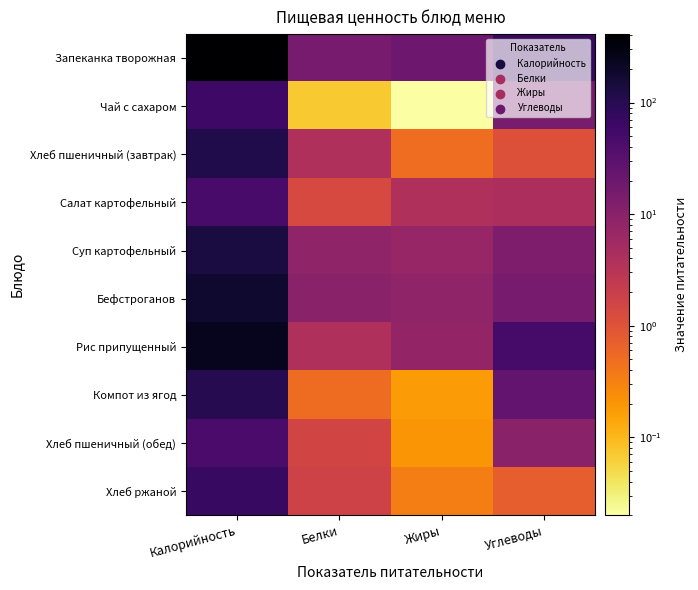

At which category is the sum across all series the highest?

Калорийность